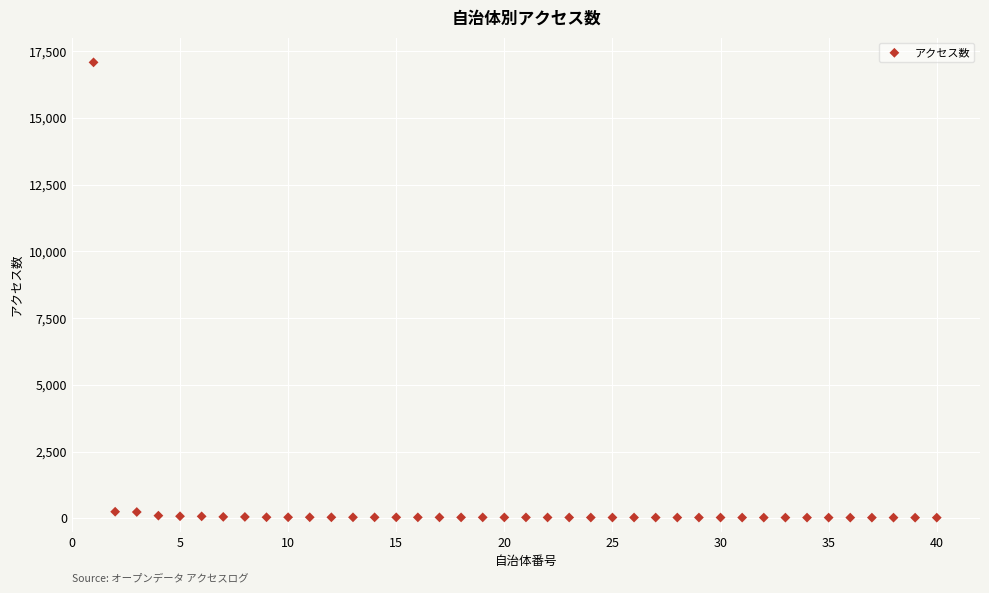

What is the range of X values (max minus min)?

39